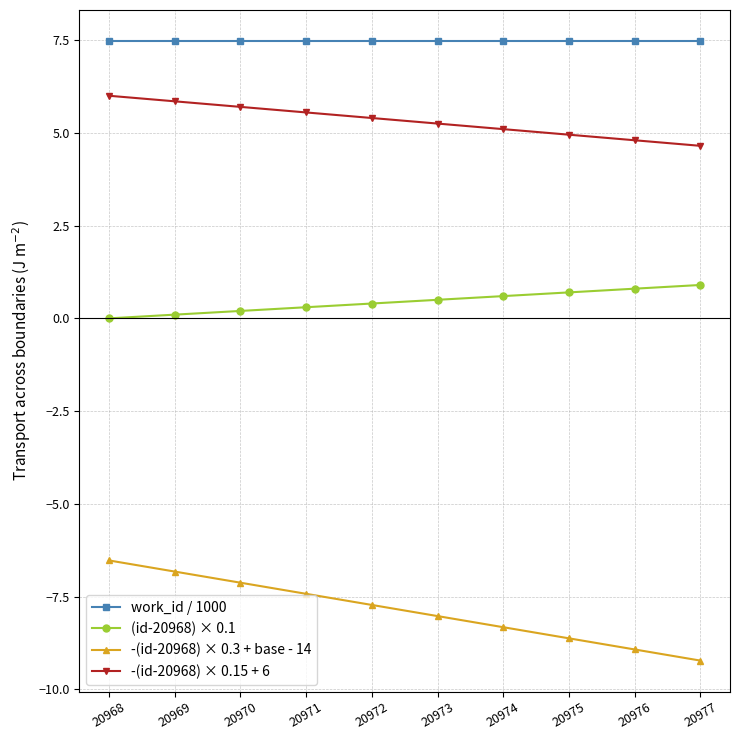

Which series has the largest total across all categories?

work_id / 1000